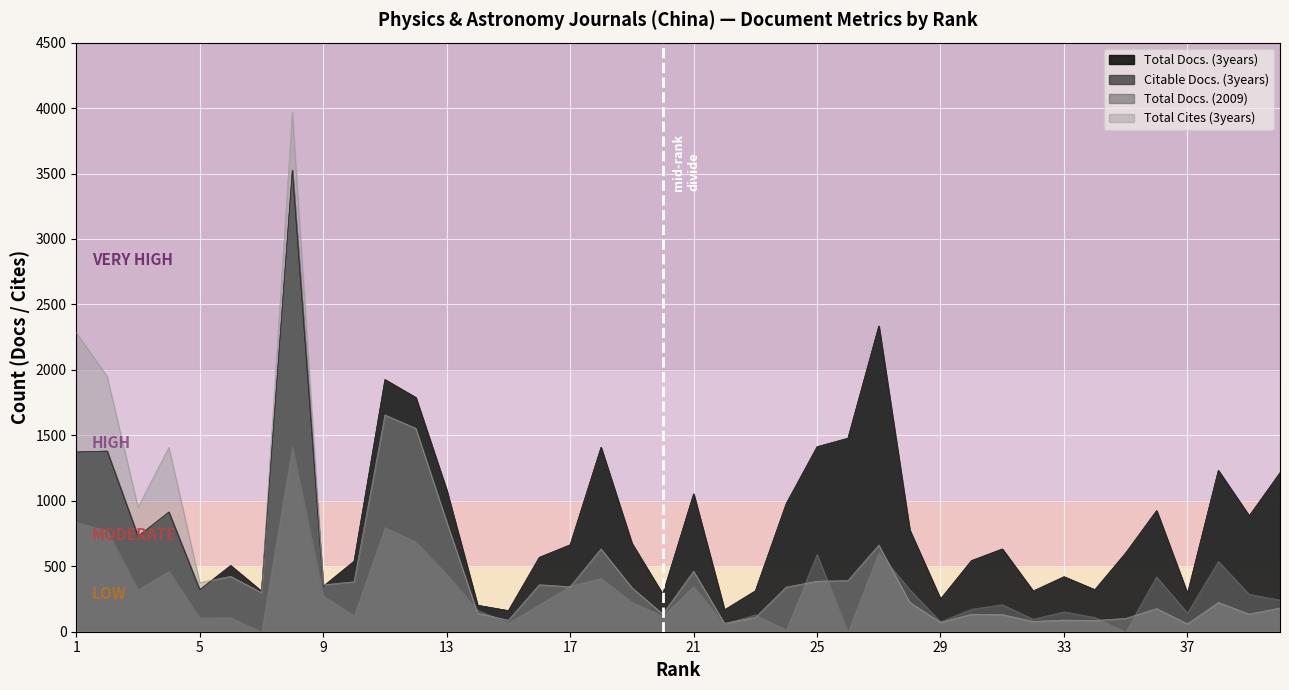

The value of Total Cites (3years) at 37 is 102. True or false?

False